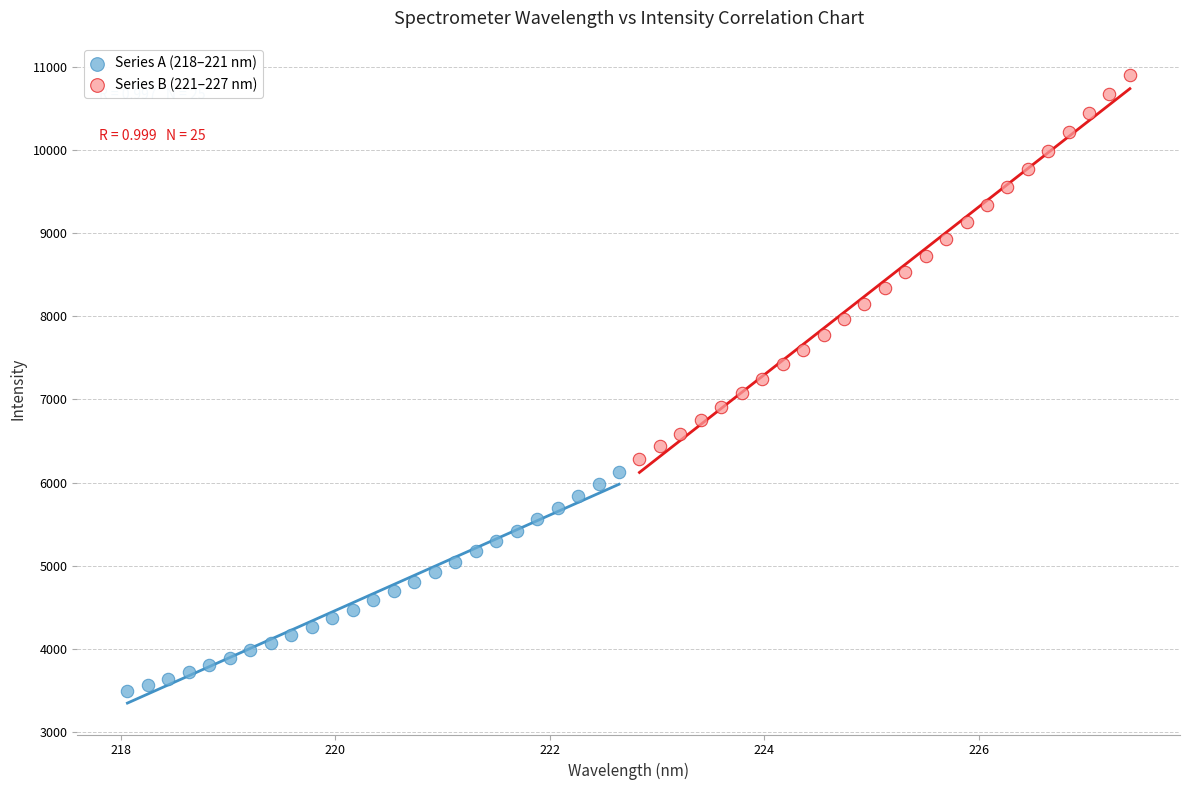

Which series reaches the minimum Y coordinate?

Series A (218–221 nm)